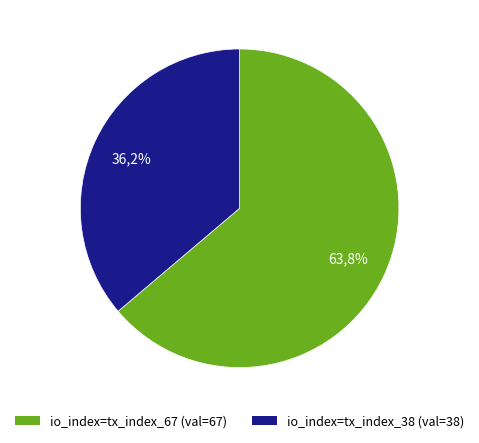

What is the smallest slice in the pie chart?

tx_index_38